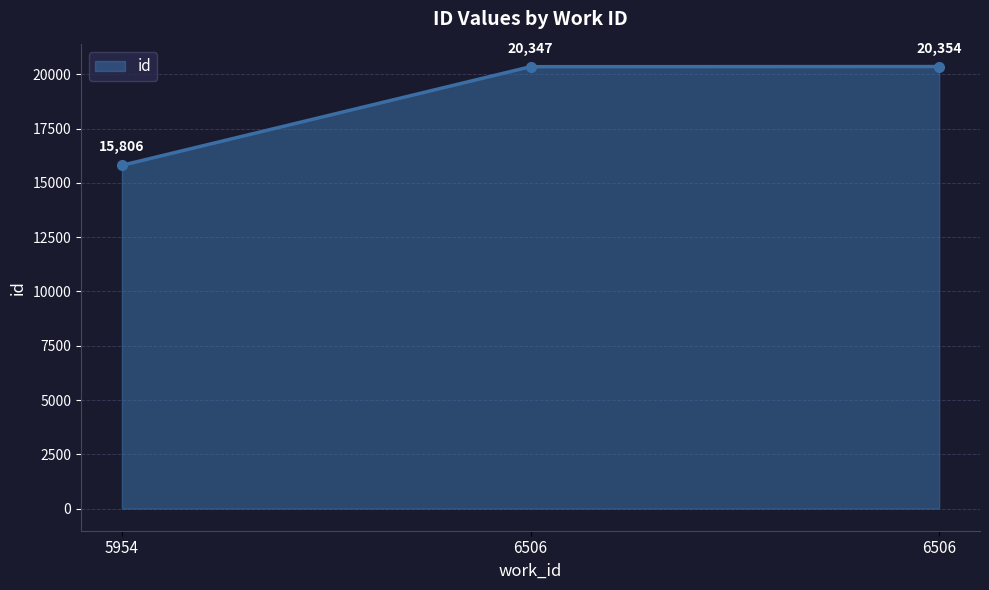

What is the greatest value displayed?

20354